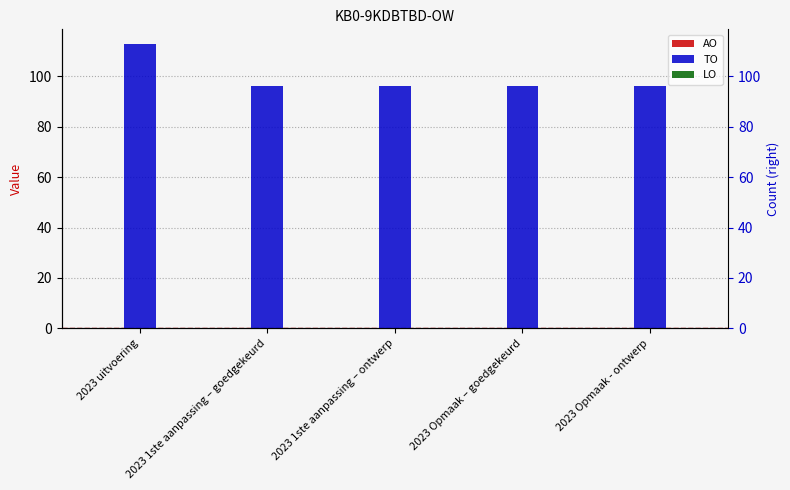

What is the value of the TO bar at the 4th from the left?

96